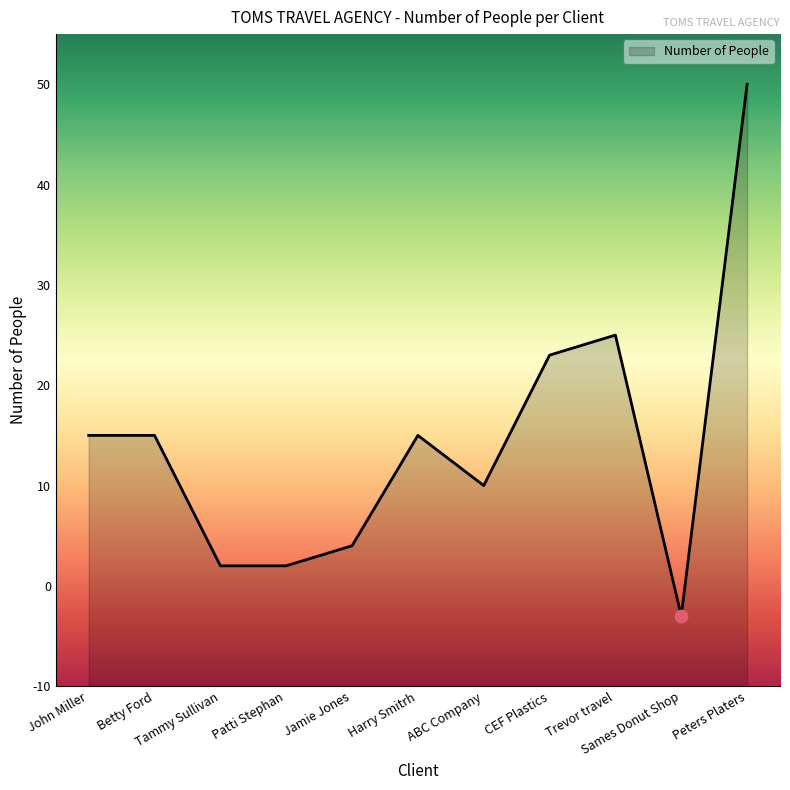

Between ABC Company and Trevor travel, which is larger?

Trevor travel